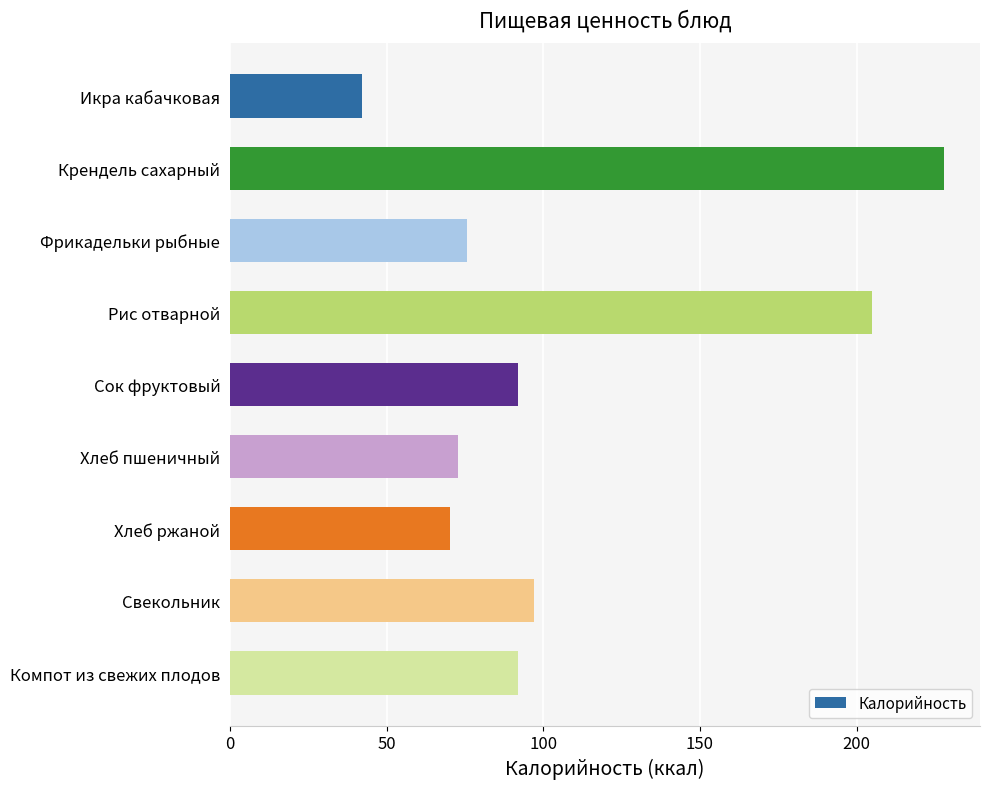

What is the sum of the values at Икра кабачковая and Хлеб ржаной?

112.3